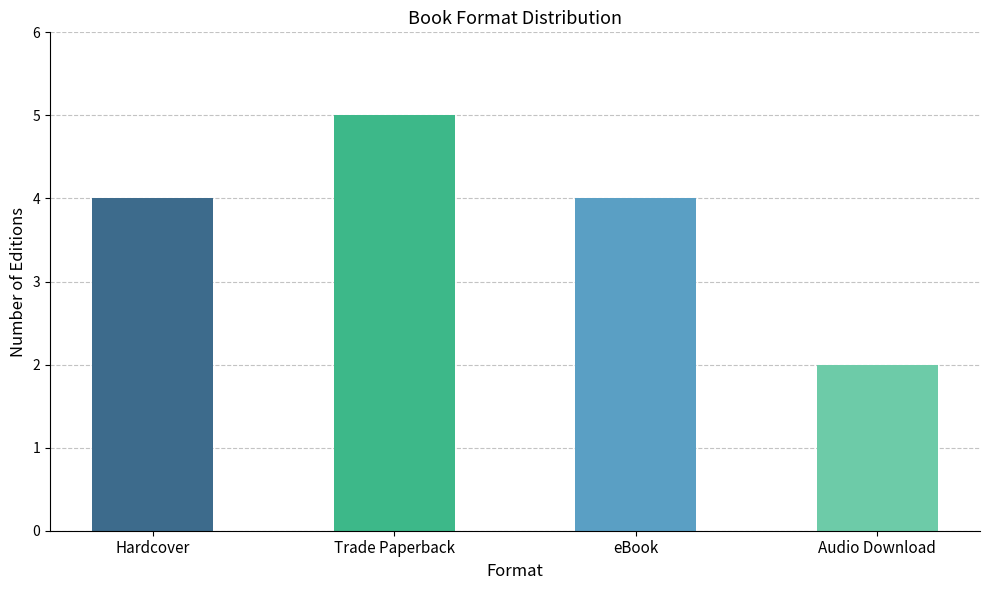

Are the bars grouped side by side (vs. stacked)?

No